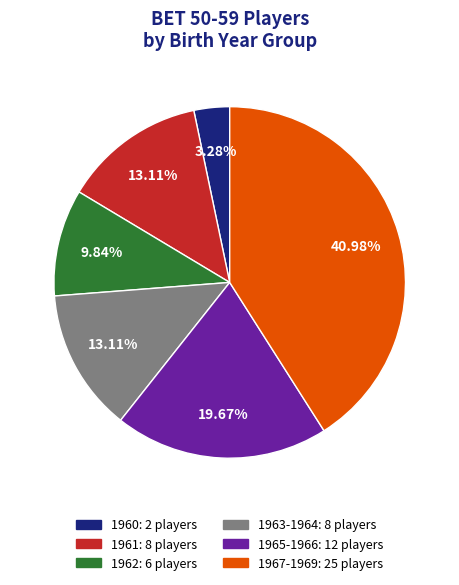

Is it true that 1960 is 19% of the pie?

False